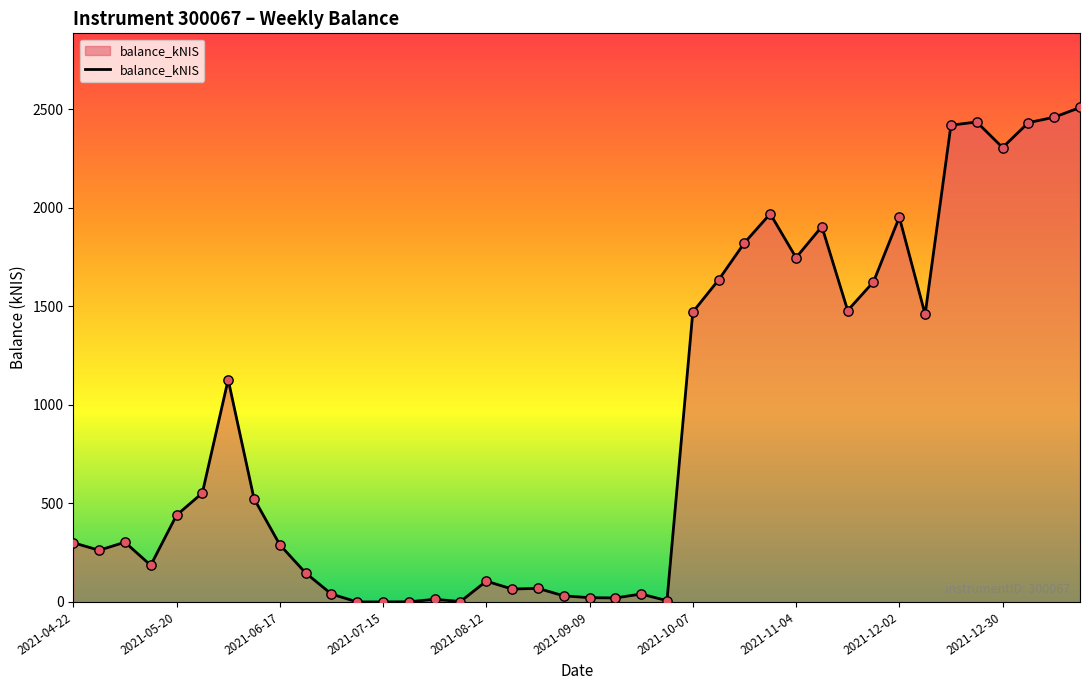

What is the maximum value shown in the chart?

2508.2